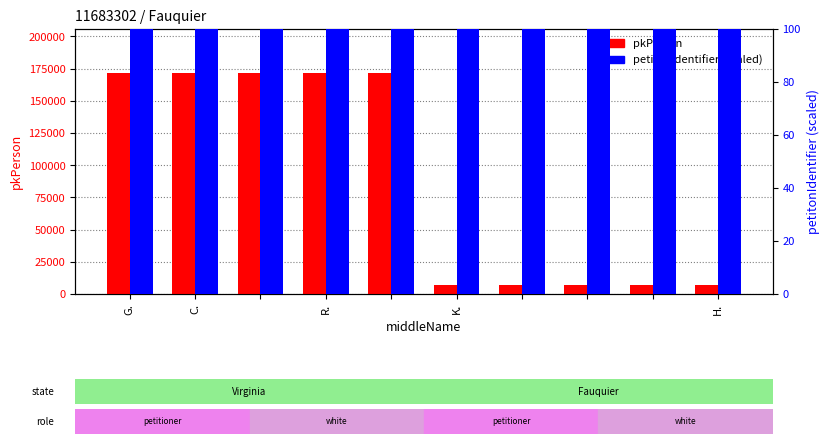

What are all the series names shown in the legend?

pkPerson, petitonIdentifier (scaled)